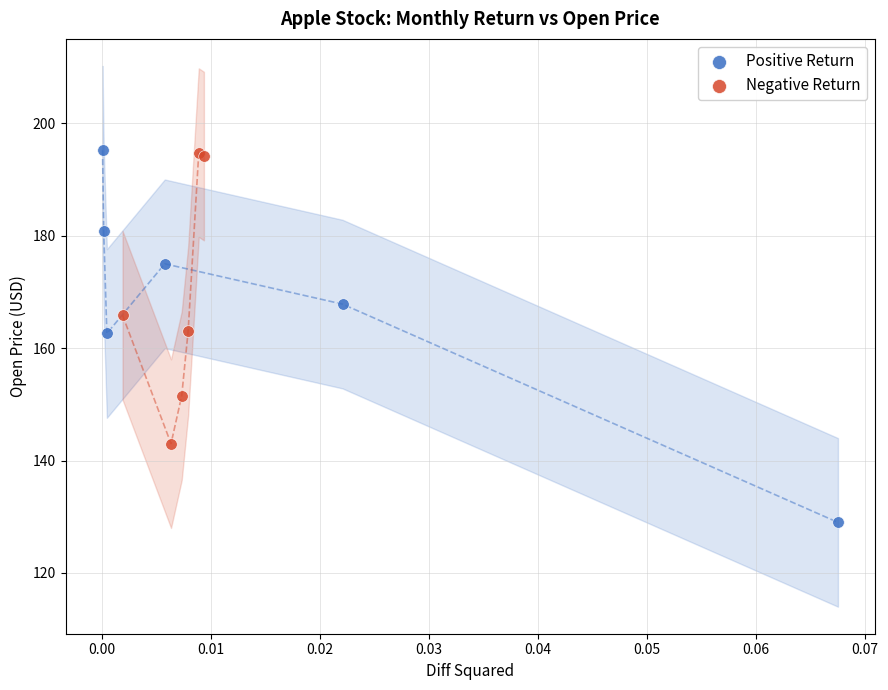

Which series reaches the minimum Y coordinate?

Positive Return